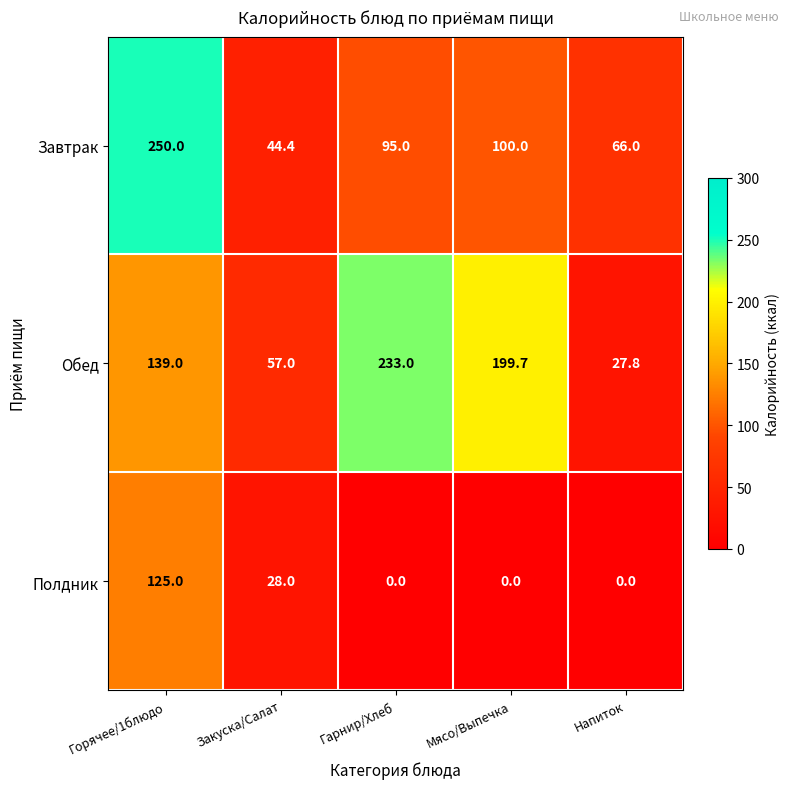

Rank the series at Напиток from lowest to highest value.

Полдник, Обед, Завтрак